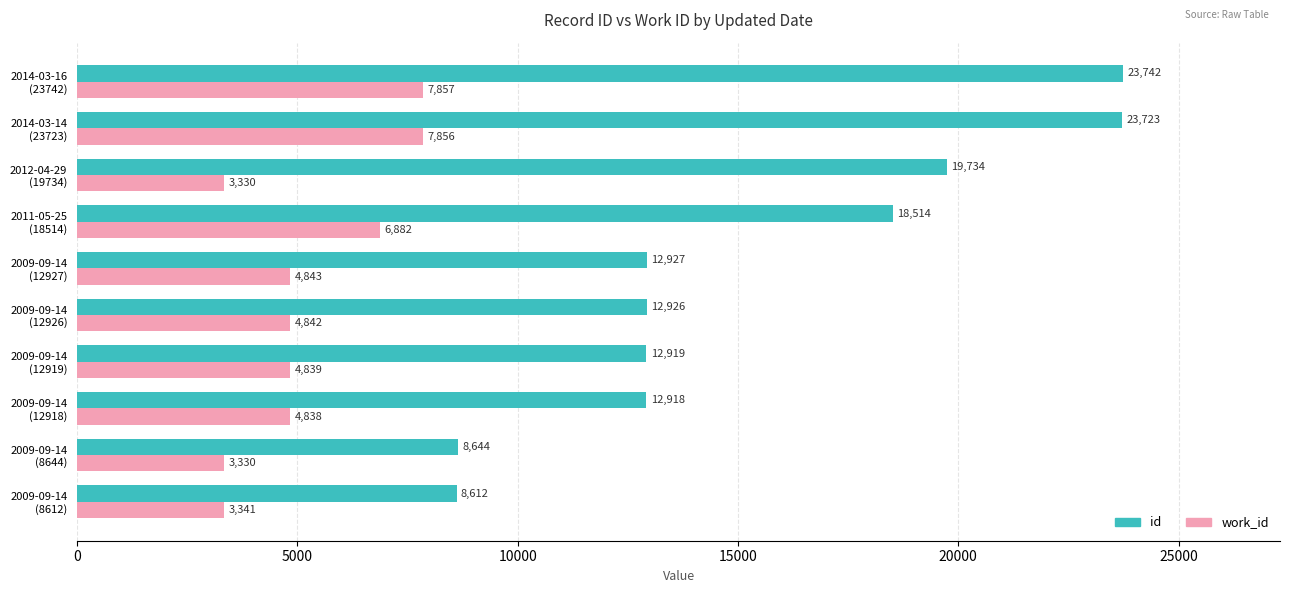

At how many categories does at least one series exceed 17294?

4